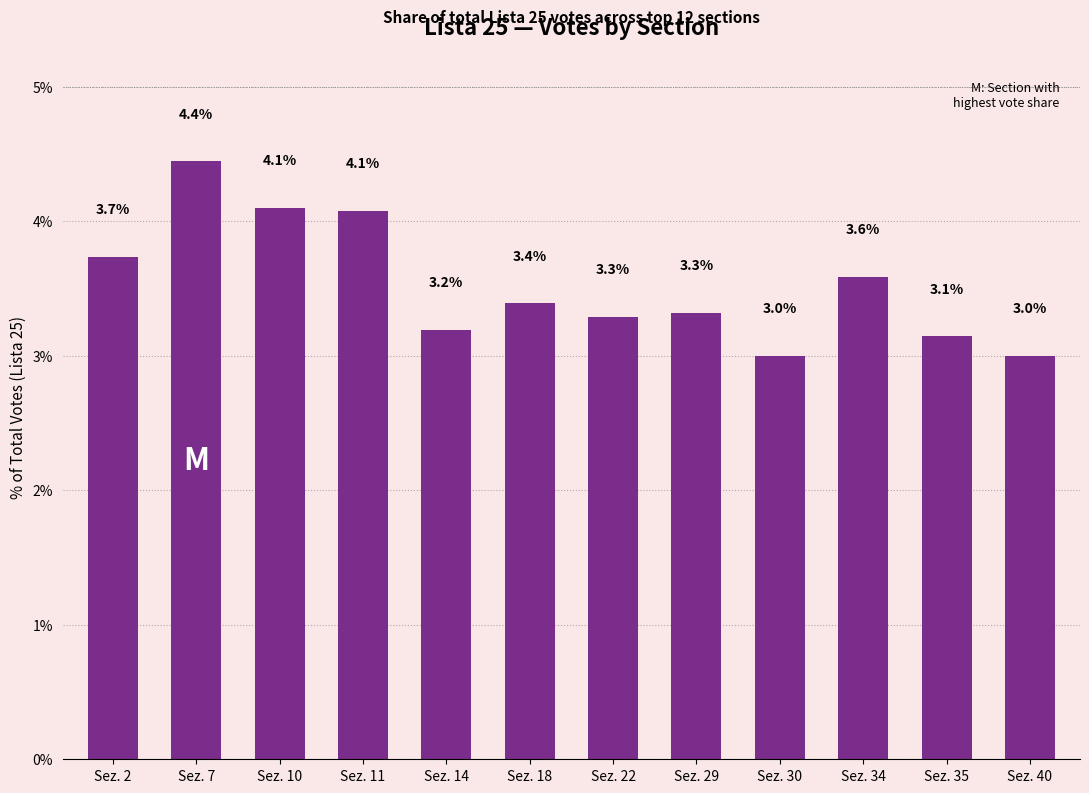

Reading left to right, extract all data points from this chart.

Sez. 2=3.7	Sez. 7=4.4	Sez. 10=4.1	Sez. 11=4.1	Sez. 14=3.2	Sez. 18=3.4	Sez. 22=3.3	Sez. 29=3.3	Sez. 30=3.0	Sez. 34=3.6	Sez. 35=3.1	Sez. 40=3.0